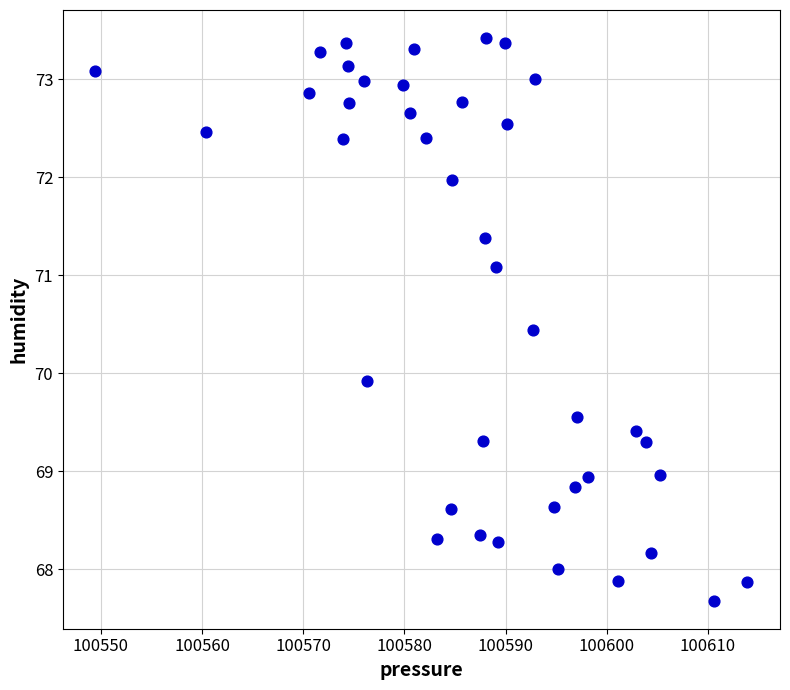

What Y value in the scatter plot is closest to 70?

69.9